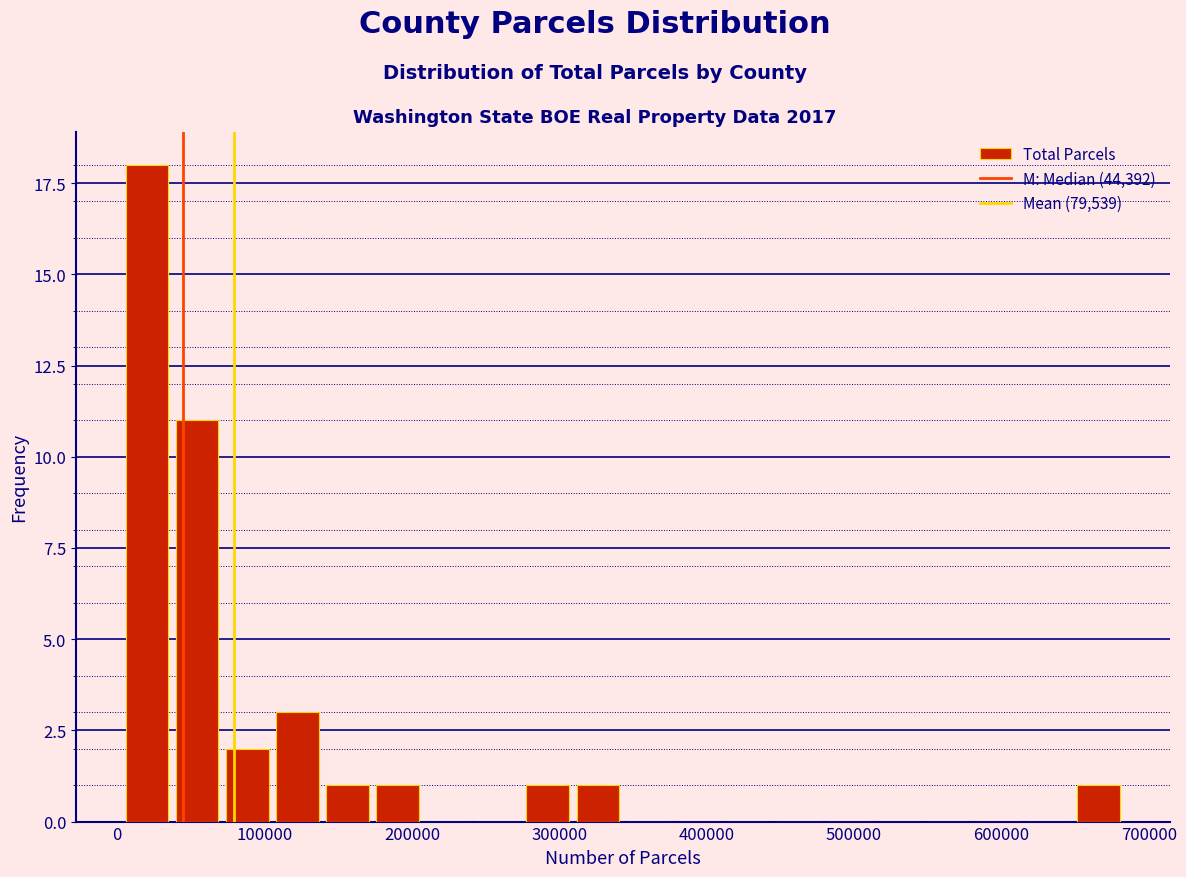

Read against the x-axis, roughly where is the centre of the tallest bar?

20000